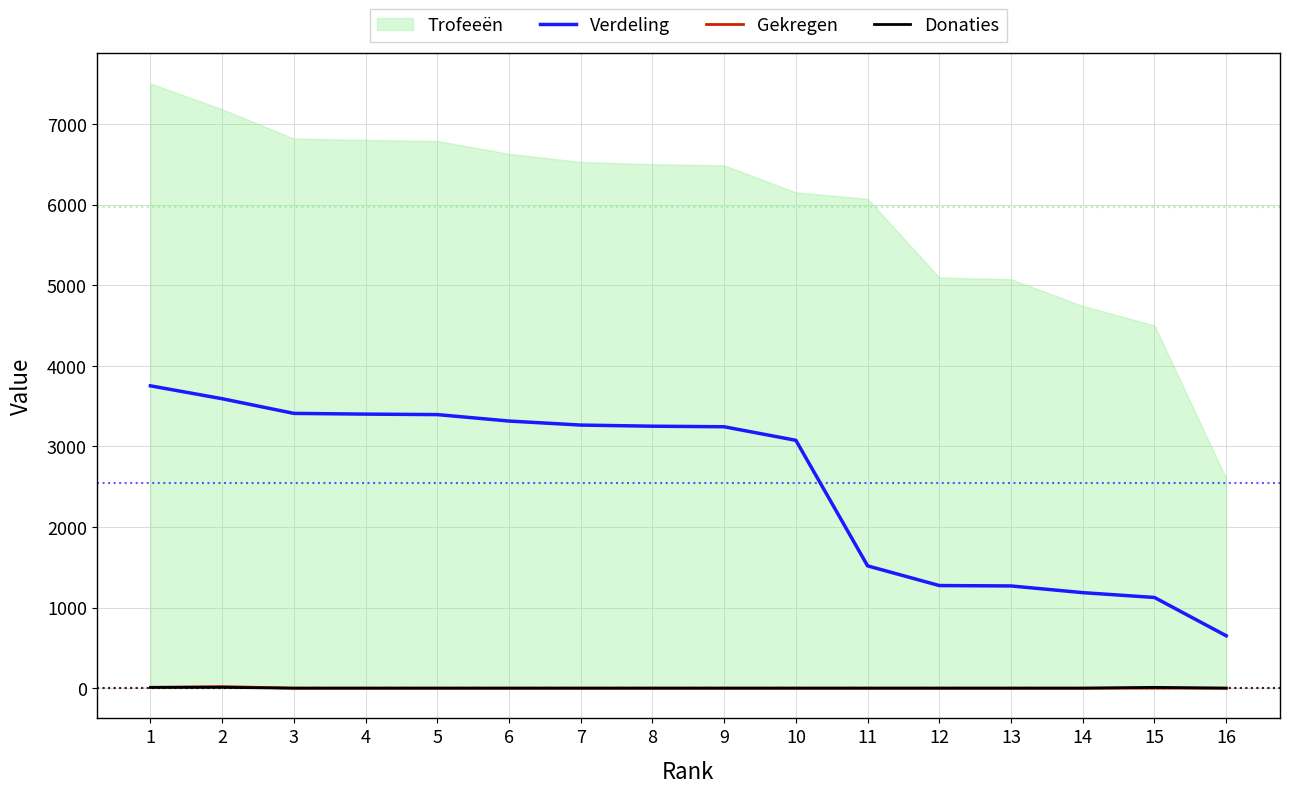

At which label does Verdeling reach its minimum?

16